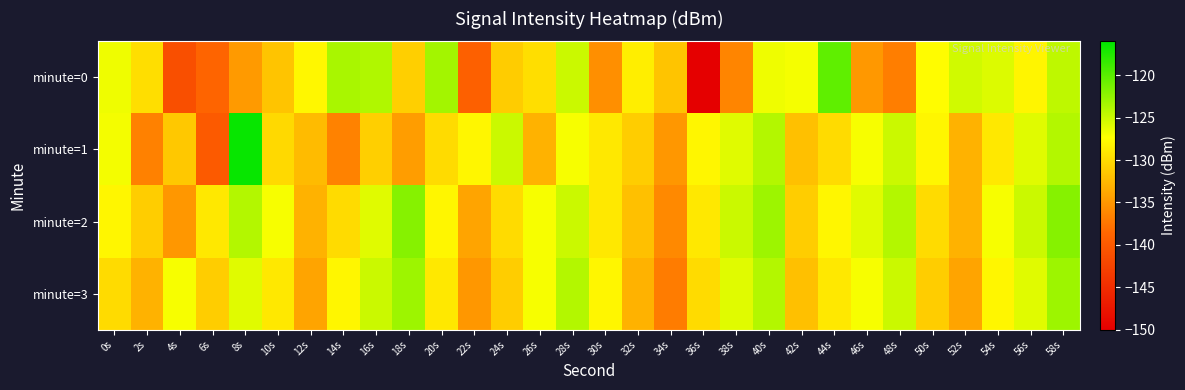

Rank the series by their maximum value, from lowest to highest.

minute=3, minute=2, minute=0, minute=1